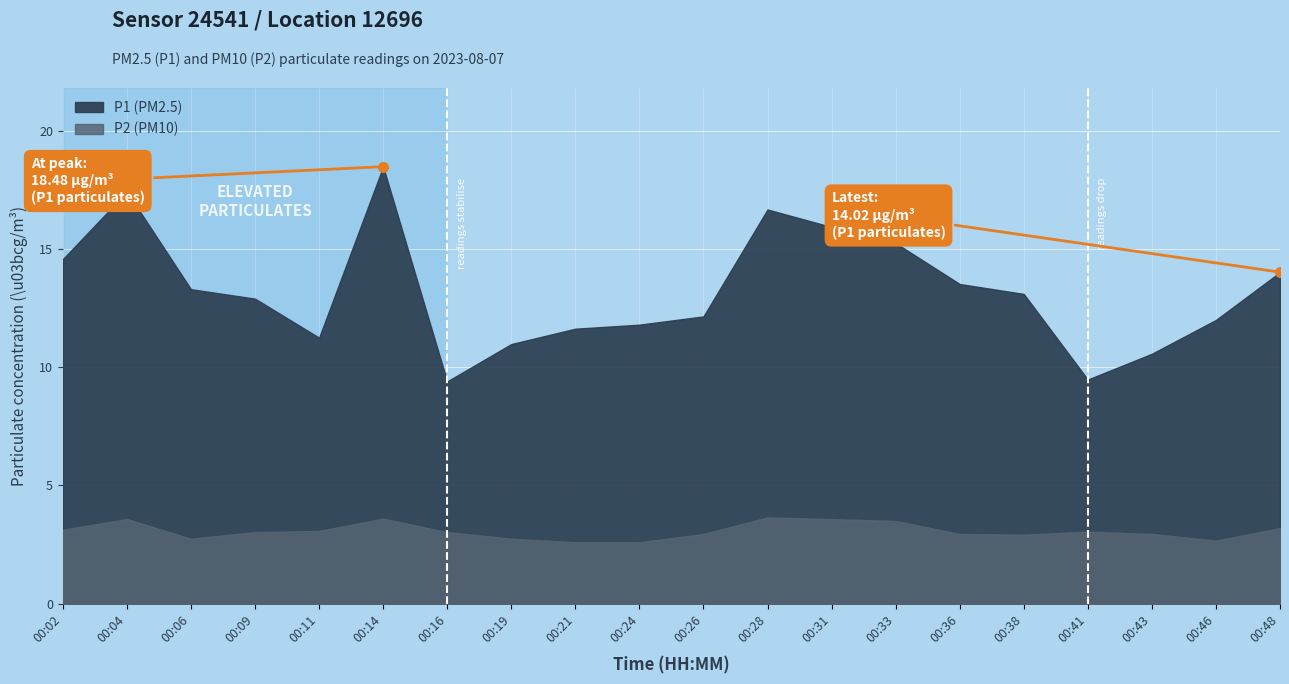

True or false: P1 and P2 intersect in this chart.

False